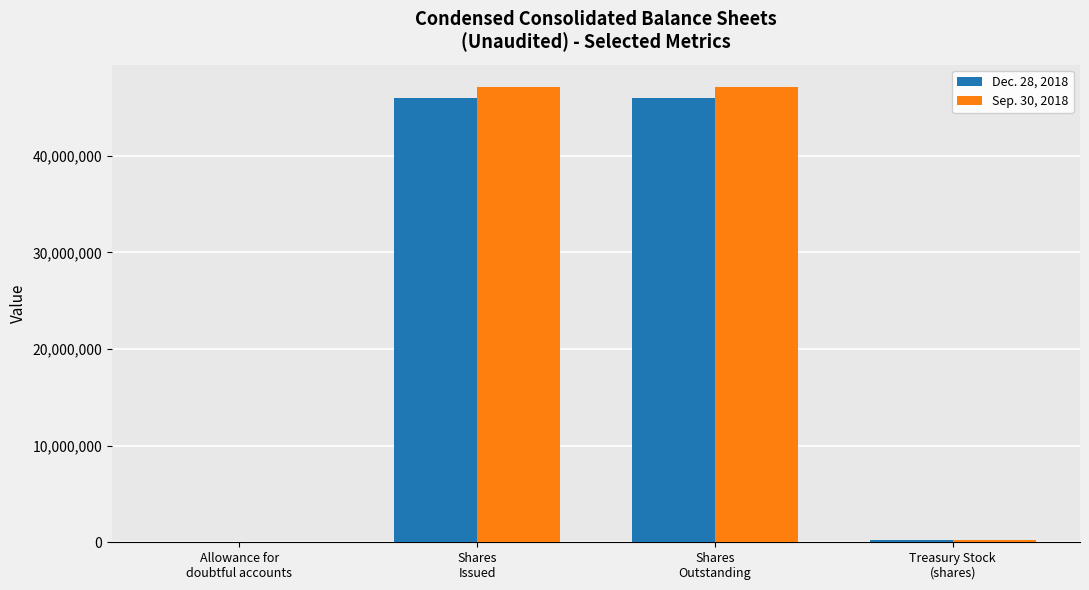

What is the spread (max minus min) of values at Shares
Issued?

1099174